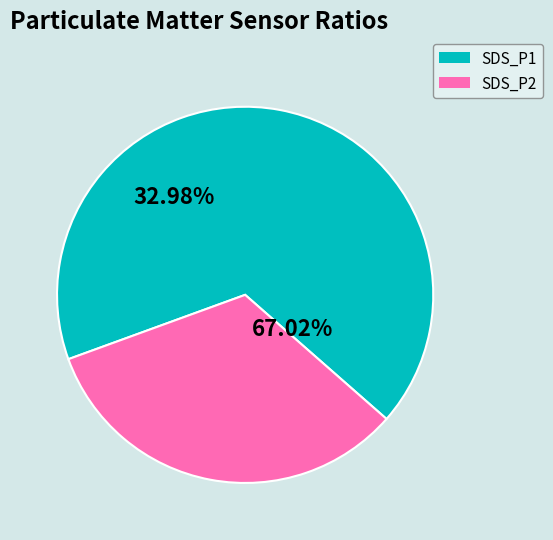

Between 14 and 17, which is larger?

17